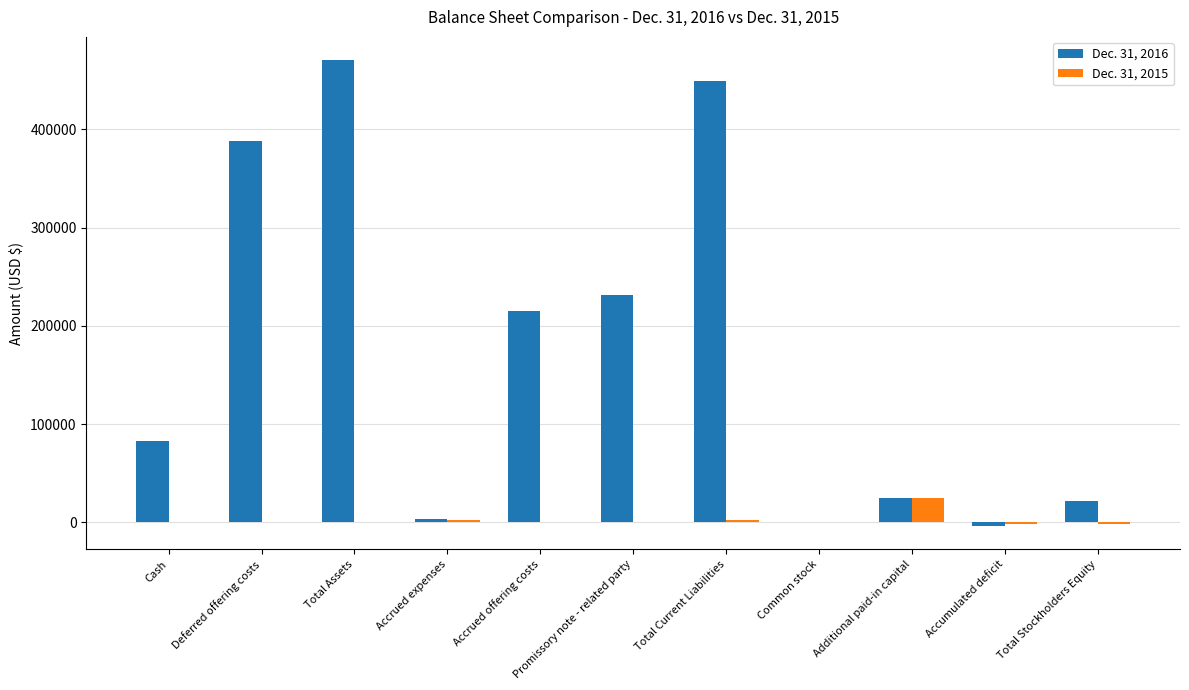

Between Accrued offering costs and Common stock, which series saw the biggest shift?

Dec. 31, 2016